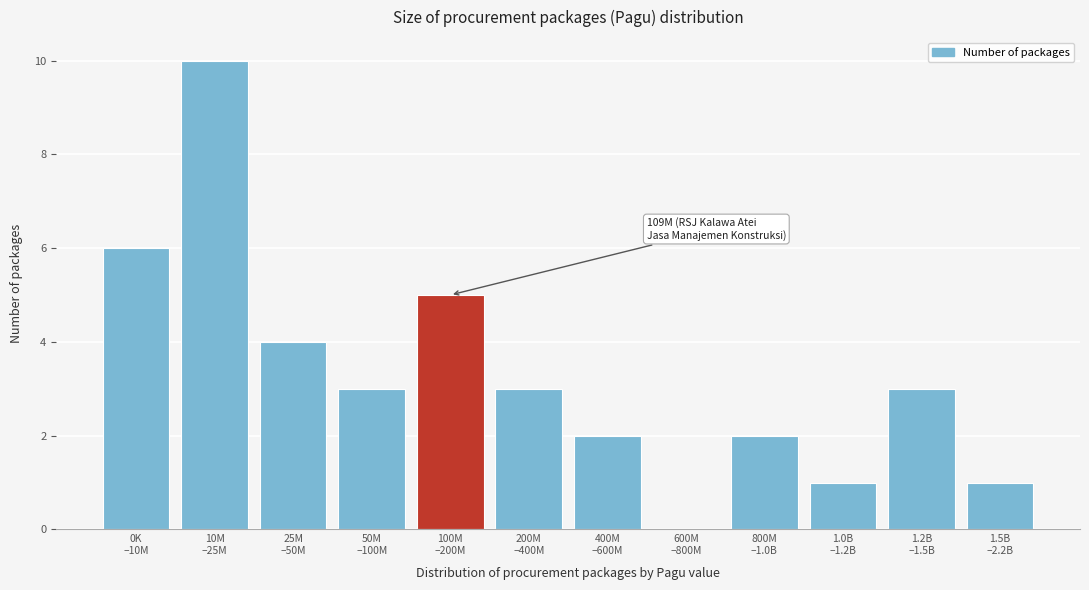

What is the sum of all values?

40